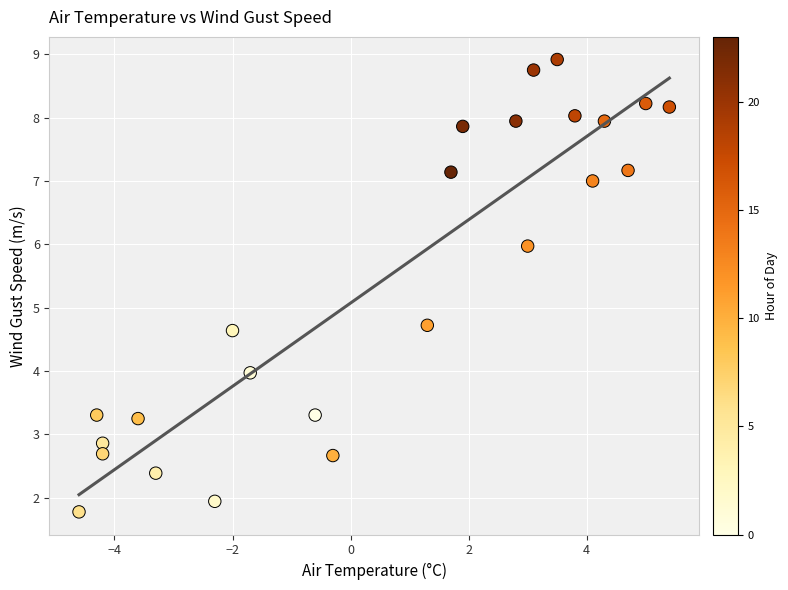

What is the range of X values (max minus min)?

10.0